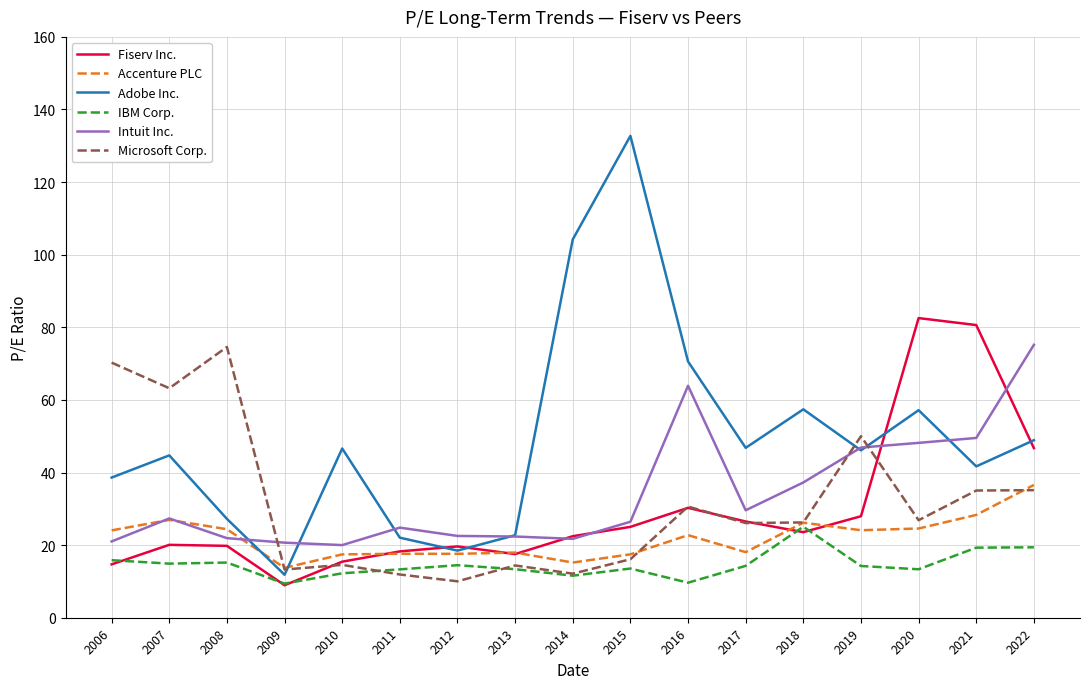

Between which two adjacent categories do Adobe Inc. and Accenture PLC first intersect?

2008 and 2009